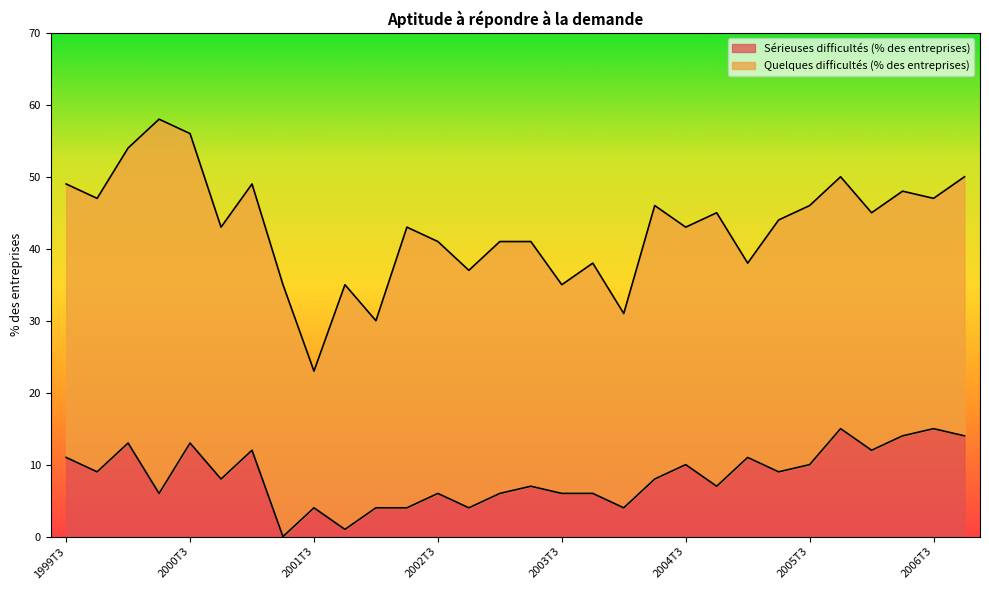

How many values are above zero?

29